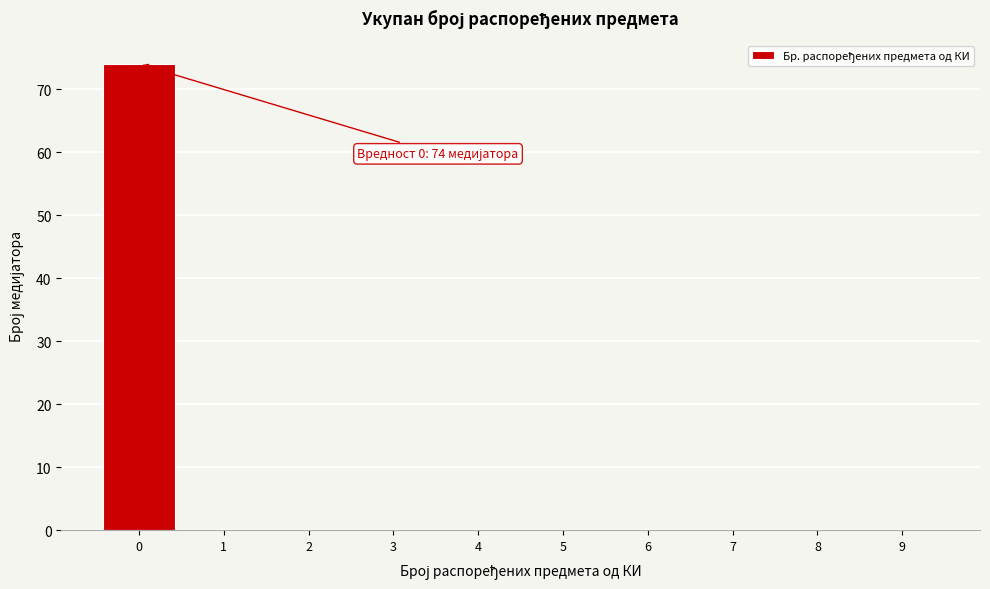

Reading left to right, extract all data points from this chart.

0=74	1=0	2=0	3=0	4=0	5=0	6=0	7=0	8=0	9=0